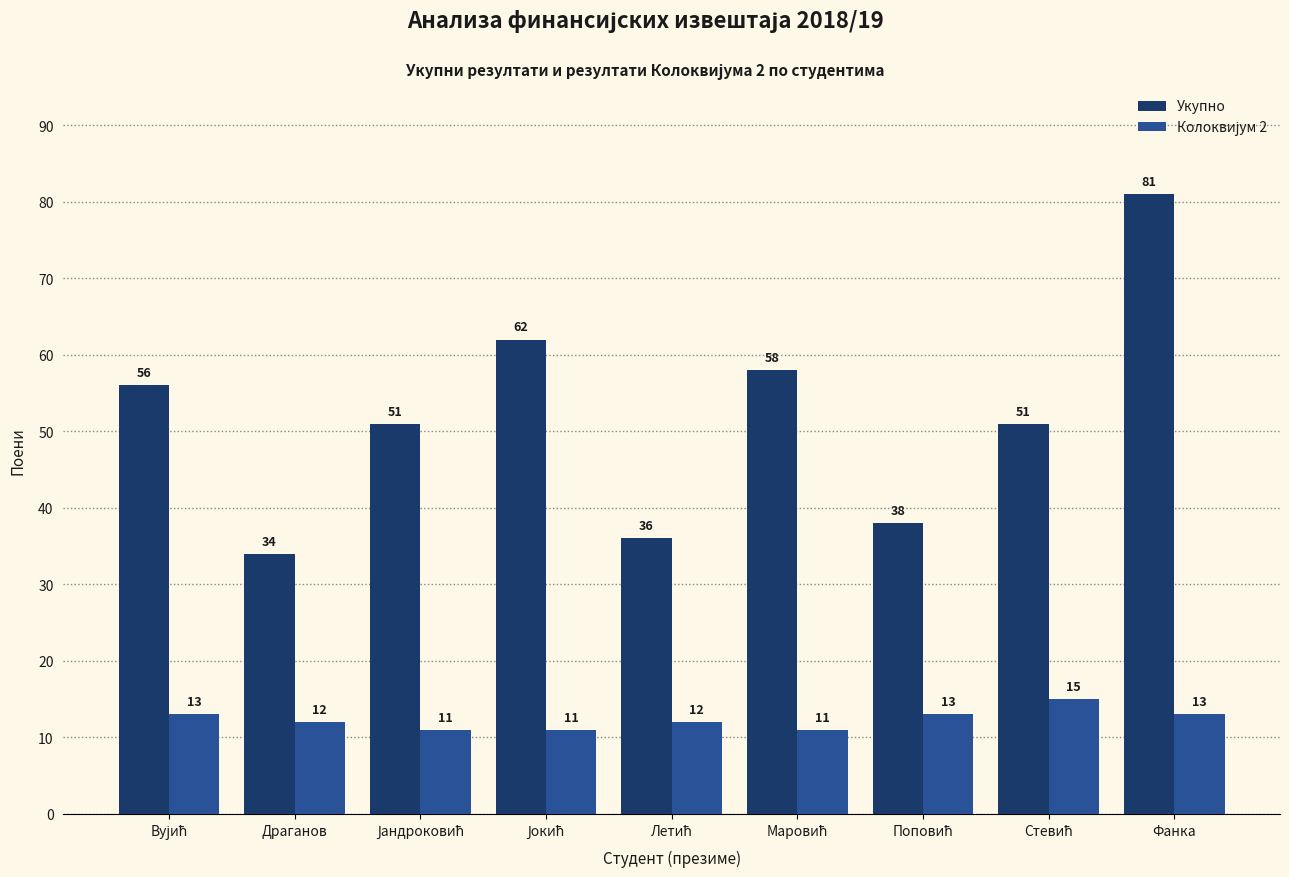

Which category has the highest value across all series?

Фанка